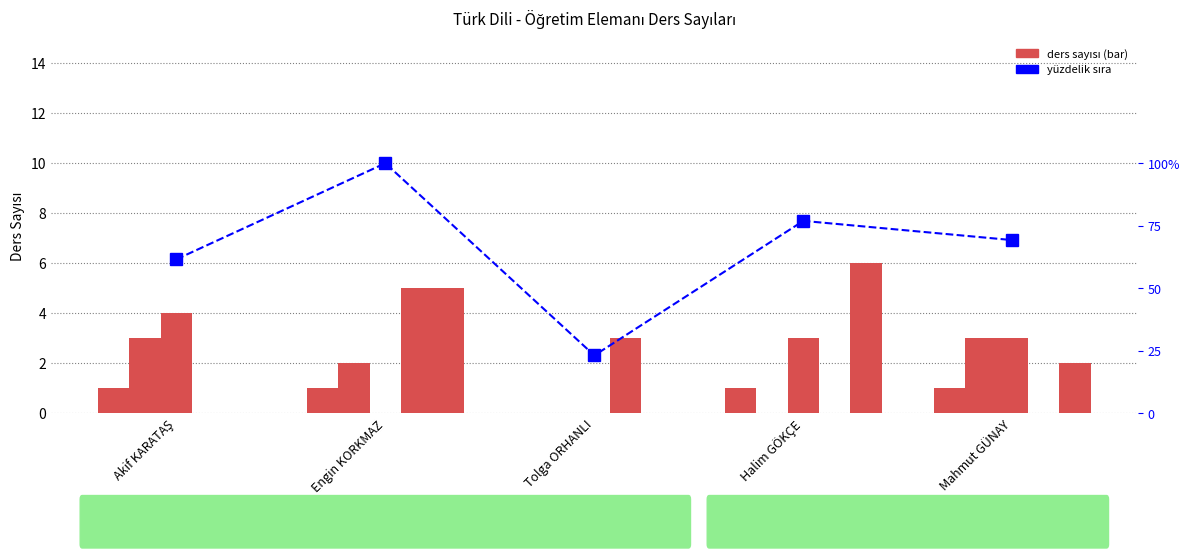

How many values in the Cuma series are below 2?

2